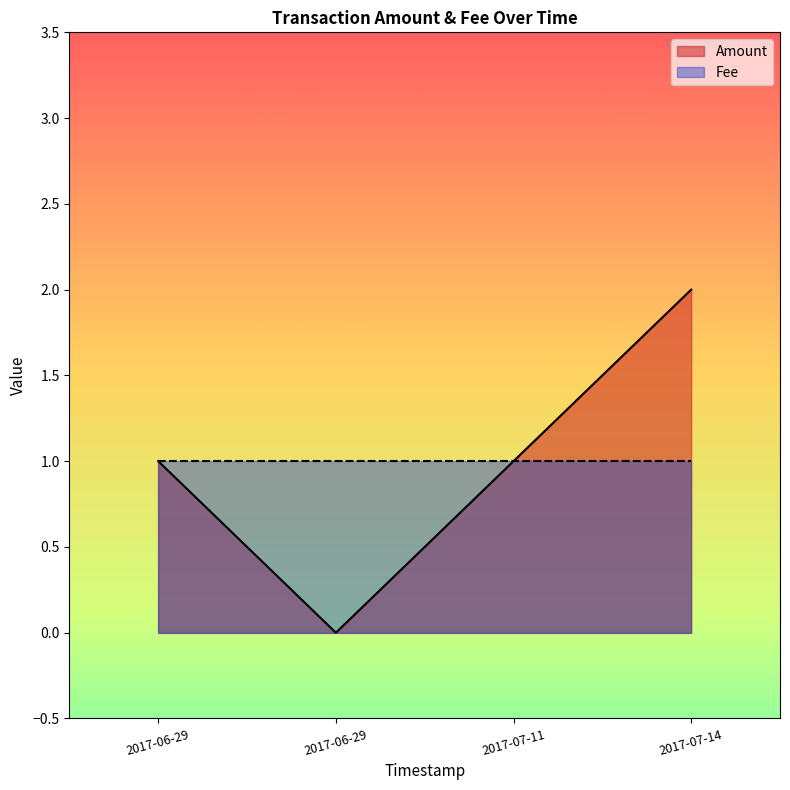

Which label corresponds to the smallest value in the chart?

2017-06-29 23:50:50